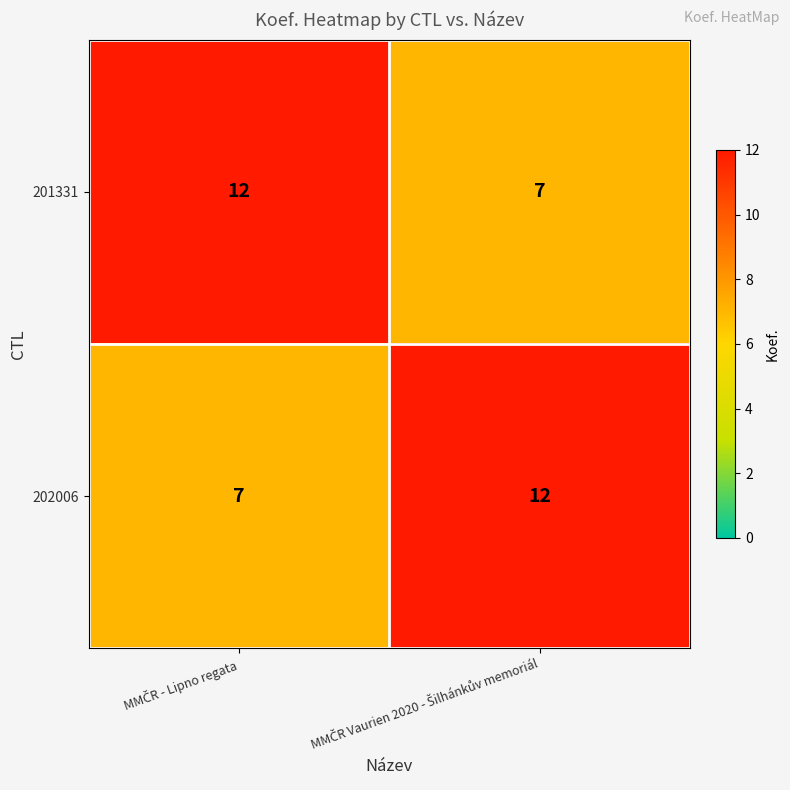

What is the difference between the maximum and minimum values in the 201331 series?

5